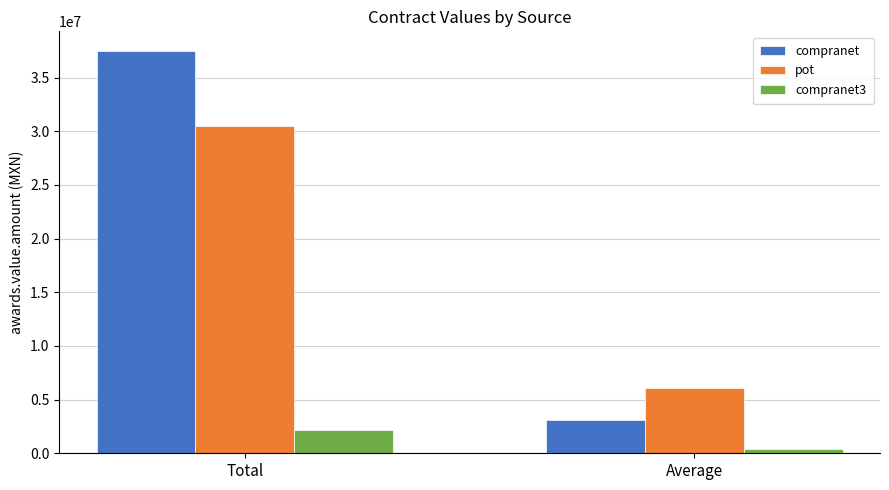

What is the difference between the compranet values at Average and Total?

34325727.0